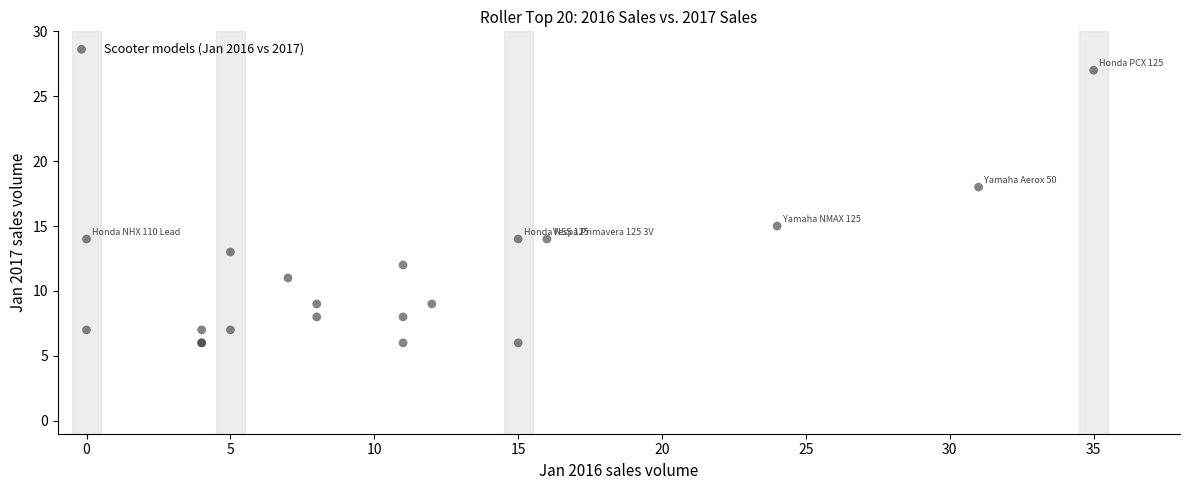

What Y value in the scatter plot is closest to 16?

15